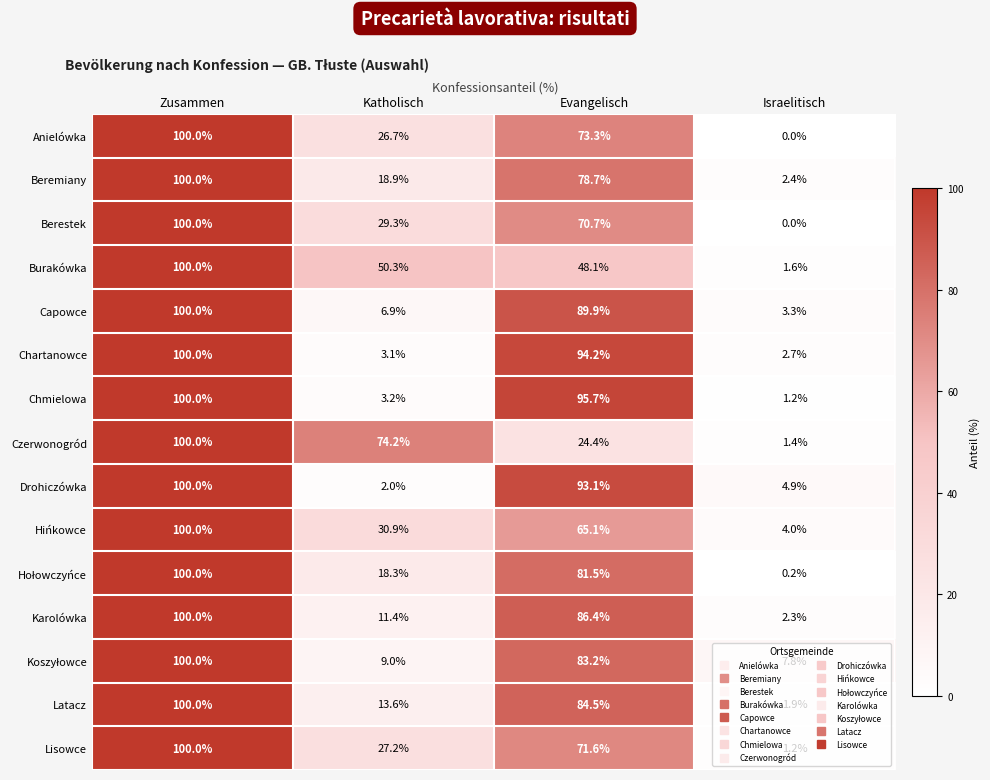

Which label corresponds to the smallest value in the chart?

Israelitisch